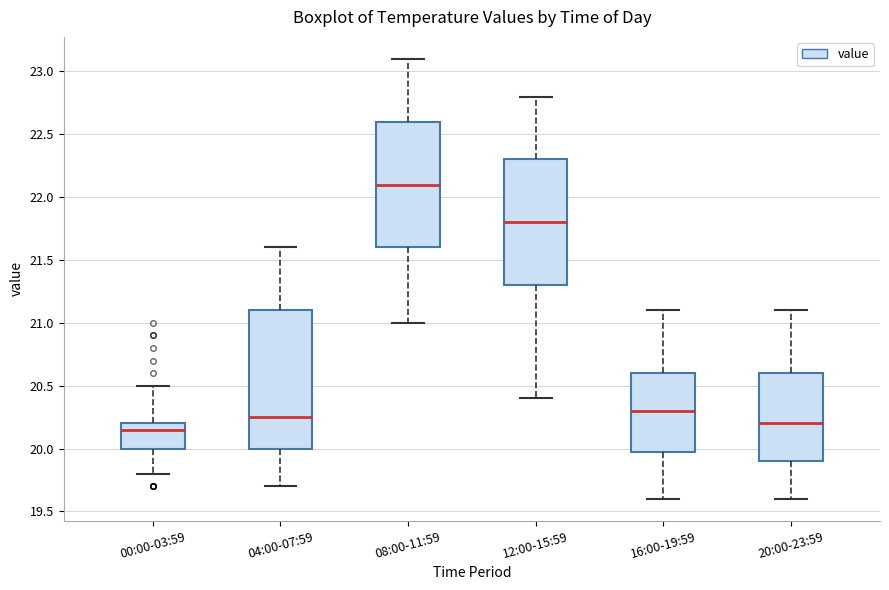

Reading left to right, transcribe this box plot: for each box, give where its median line is, the range the box spans, and where its two whiskers end, as read against the y-axis. The values are not printed on the chart, so give them approximately, as read against the axis.

00:00-03:59: median 20.15, box 20.00 to 20.20, whiskers 19.80 to 20.50
04:00-07:59: median 20.25, box 20.00 to 21.10, whiskers 19.70 to 21.60
08:00-11:59: median 22.10, box 21.60 to 22.60, whiskers 21.00 to 23.10
12:00-15:59: median 21.80, box 21.30 to 22.30, whiskers 20.40 to 22.80
16:00-19:59: median 20.30, box 20.00 to 20.60, whiskers 19.60 to 21.10
20:00-23:59: median 20.20, box 19.90 to 20.60, whiskers 19.60 to 21.10